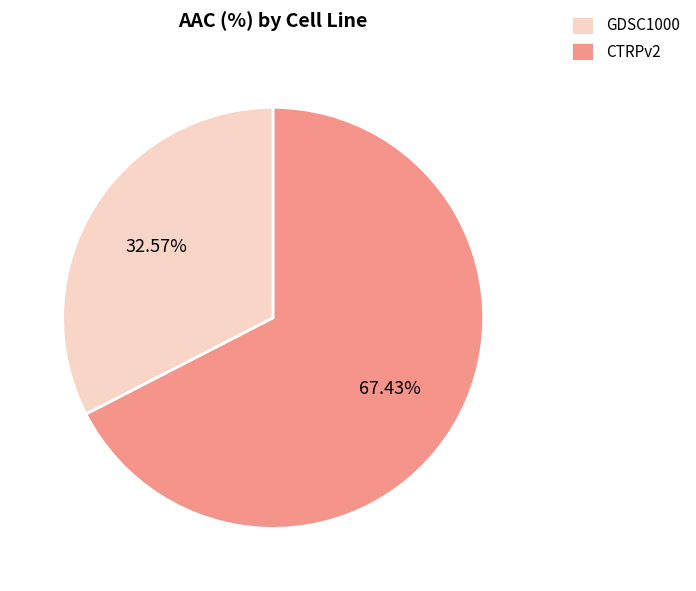

Does CTRPv2 represent more than half of the total?

Yes